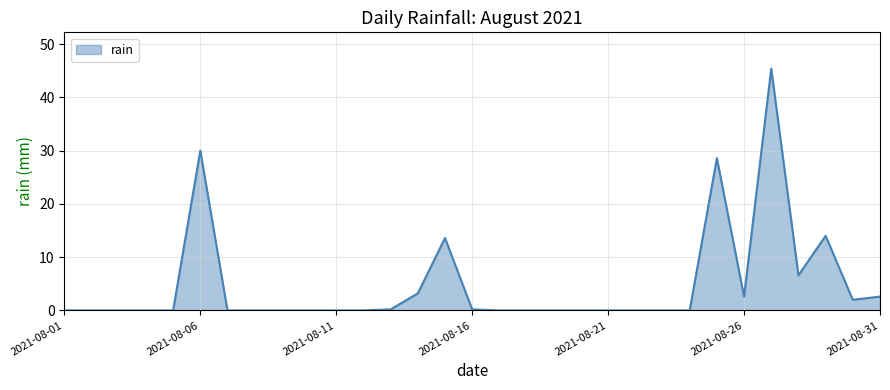

What is the difference between the maximum and minimum values?

45.4